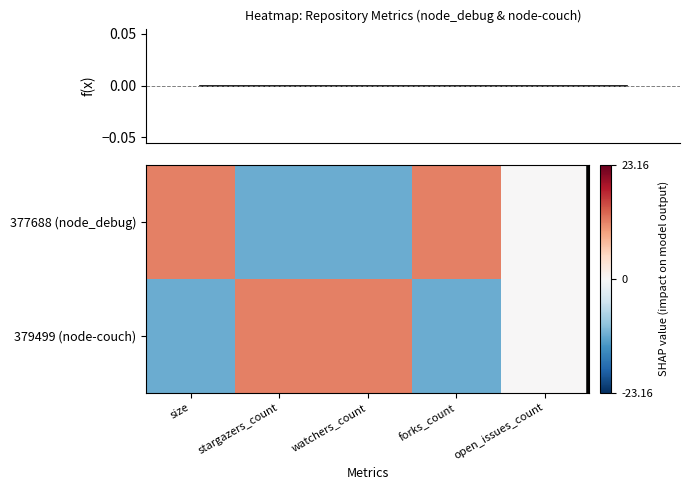

Reading left to right, what are all the values shown in this chart?

377688 (node_debug): size=10	stargazers_count=-10	watchers_count=-10	forks_count=10	open_issues_count=0
379499 (node-couch): size=-10	stargazers_count=10	watchers_count=10	forks_count=-10	open_issues_count=0